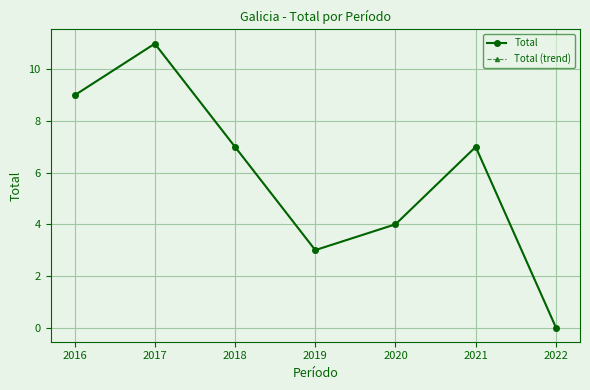

Rank the series by their maximum value, from lowest to highest.

Total, Total (trend)